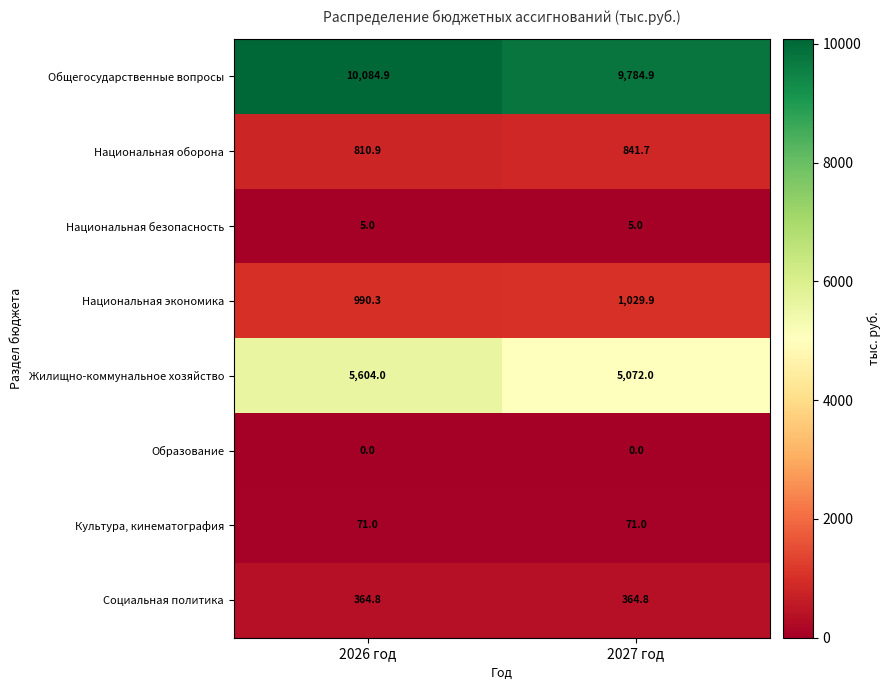

At which label is Национальная оборона closest to 826?

2026 год